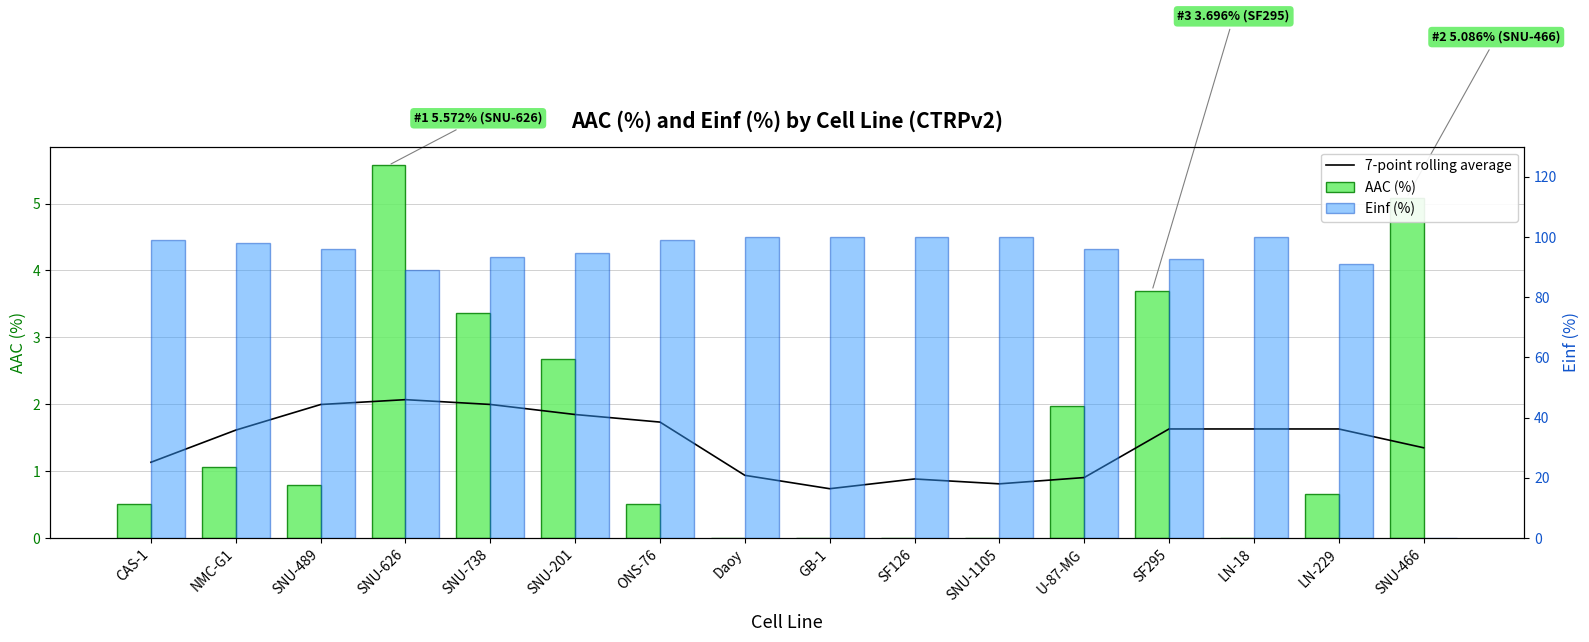

What is the label of the 3rd bar from the left?

SNU-489